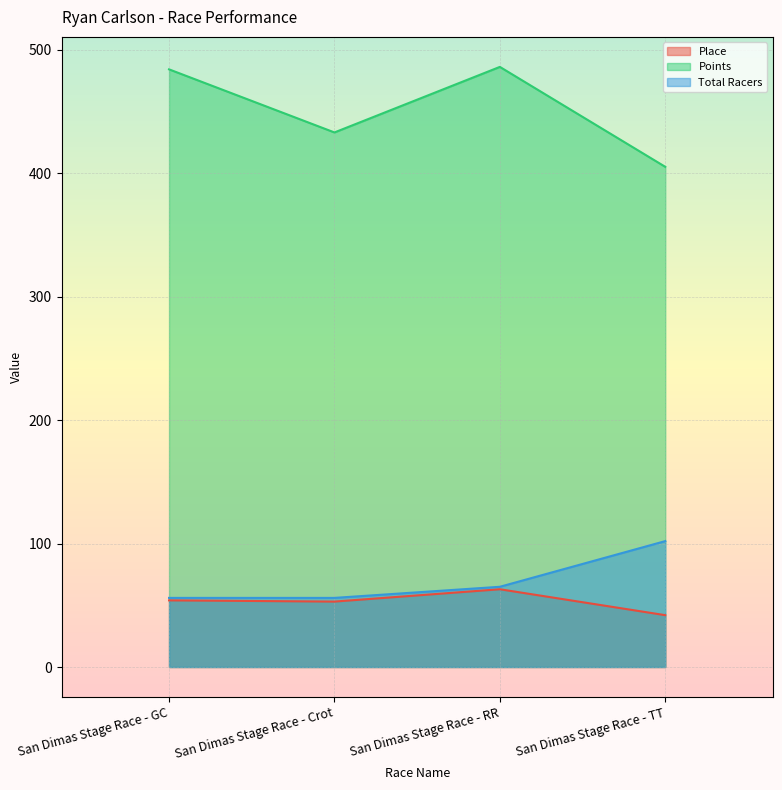

Which series has the largest total across all categories?

Points